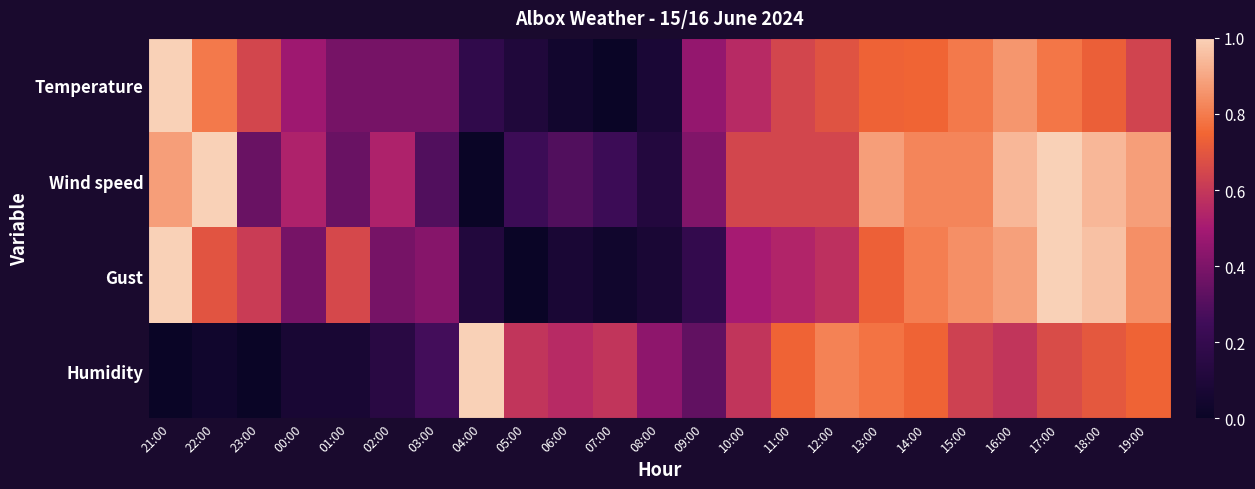

What is the difference between the highest and lowest values at 23:00?

0.6